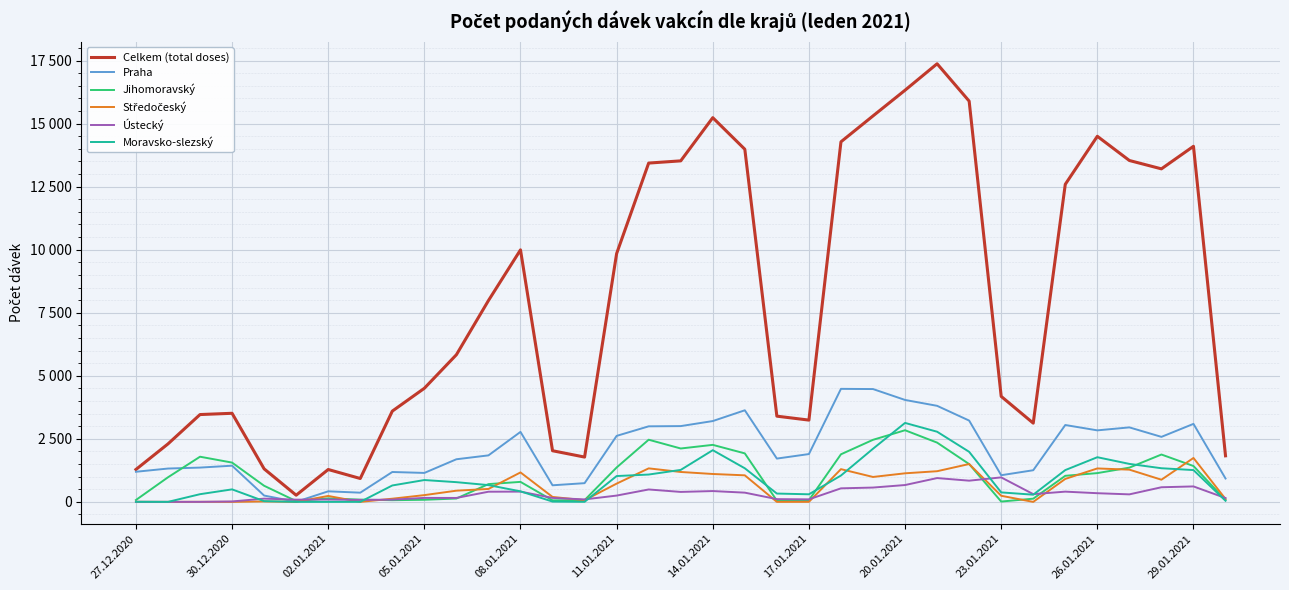

What is the highest value of the Praha series?

4482